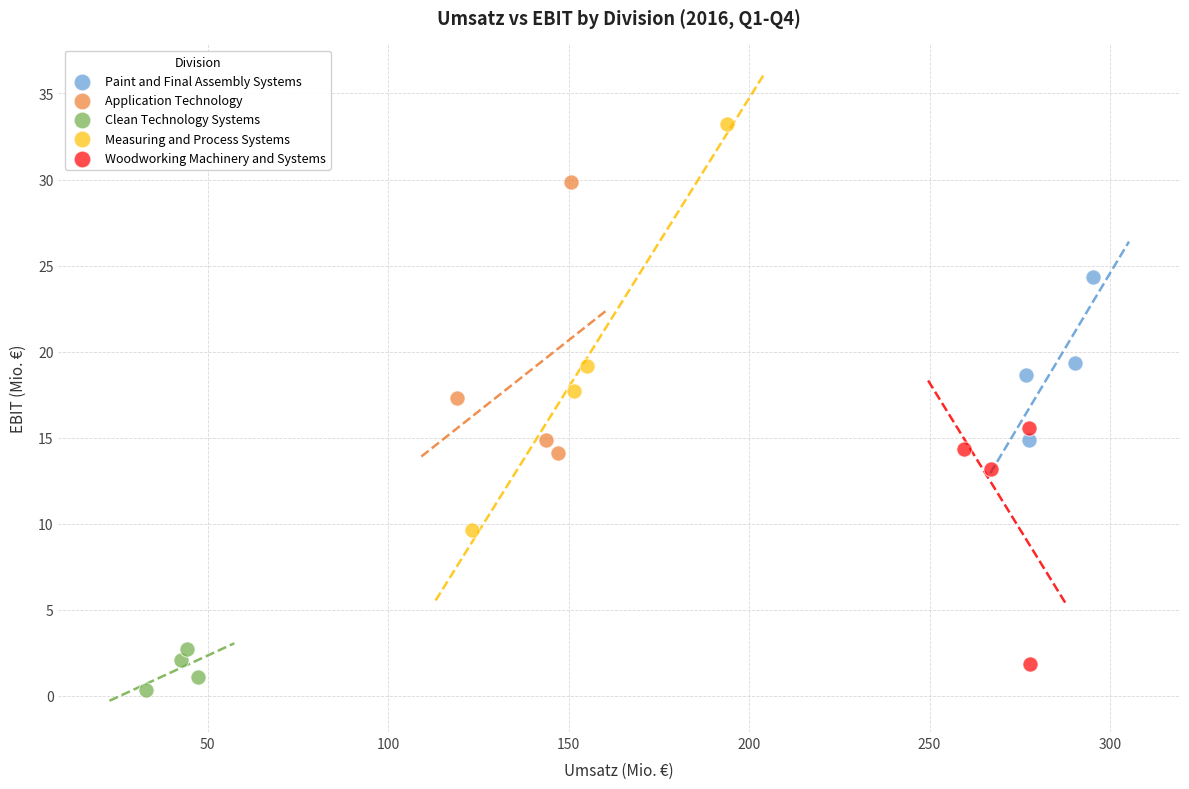

Which series has the largest Y range (max minus min)?

Measuring and Process Systems